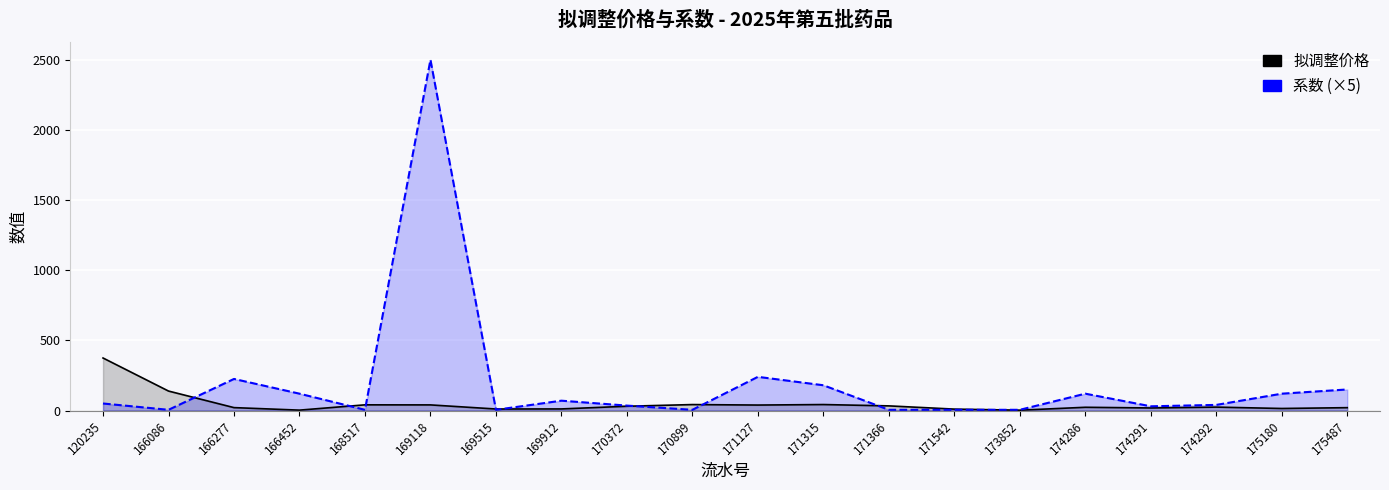

Rank the series by their maximum value, from highest to lowest.

系数 (×5), 拟调整价格